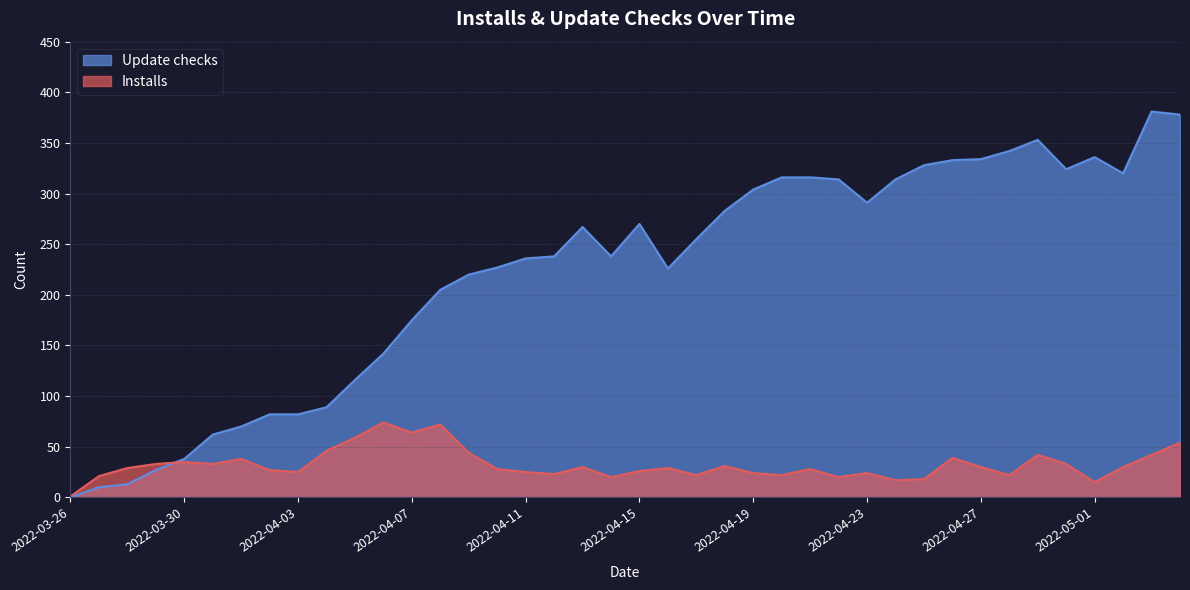

True or false: Update checks and Installs cross at least once.

True